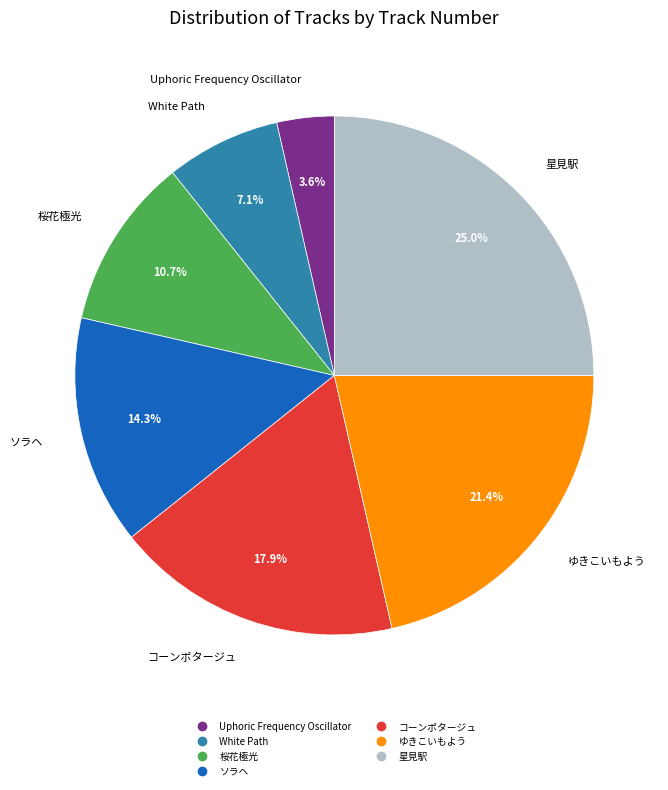

Approximately how many times larger is the value at 星見駅 compared to ゆきこいもよう?

1.2